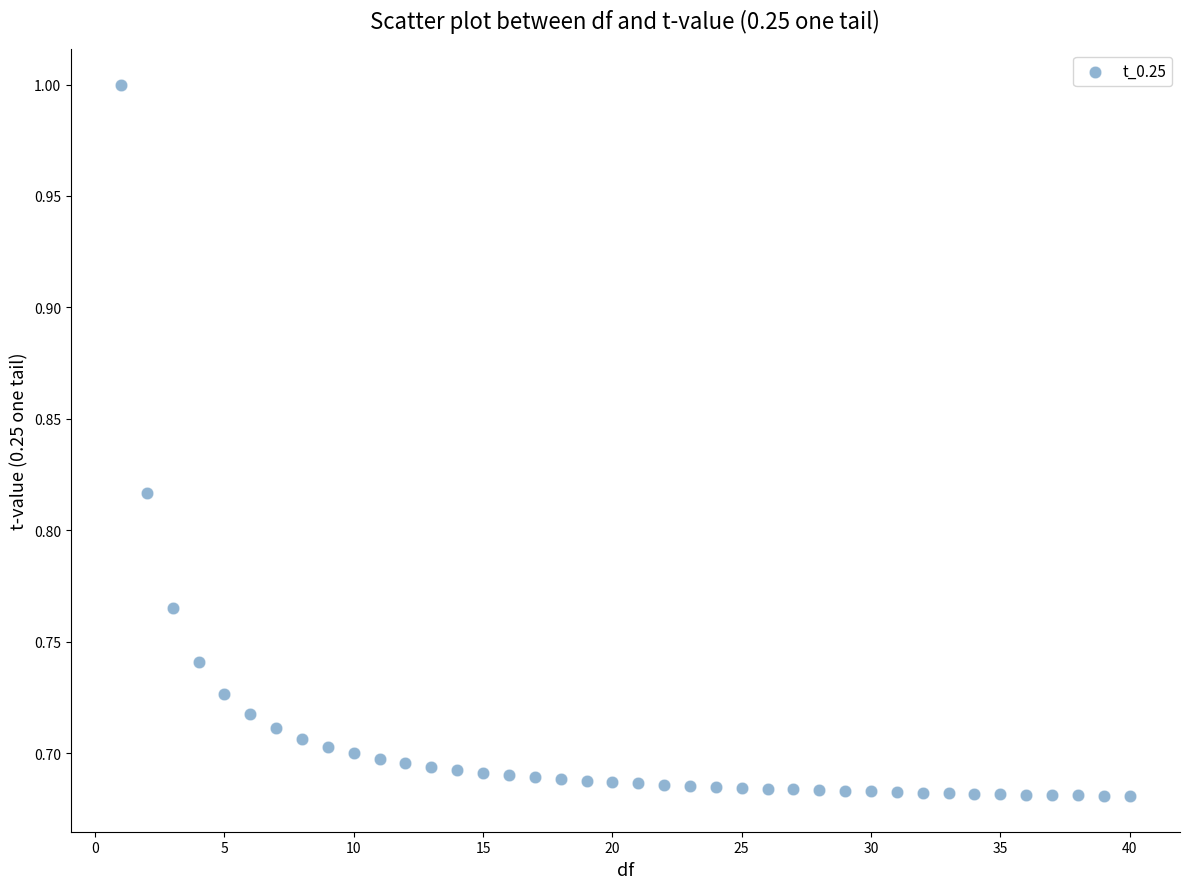

What is the range of Y values (max minus min)?

0.3